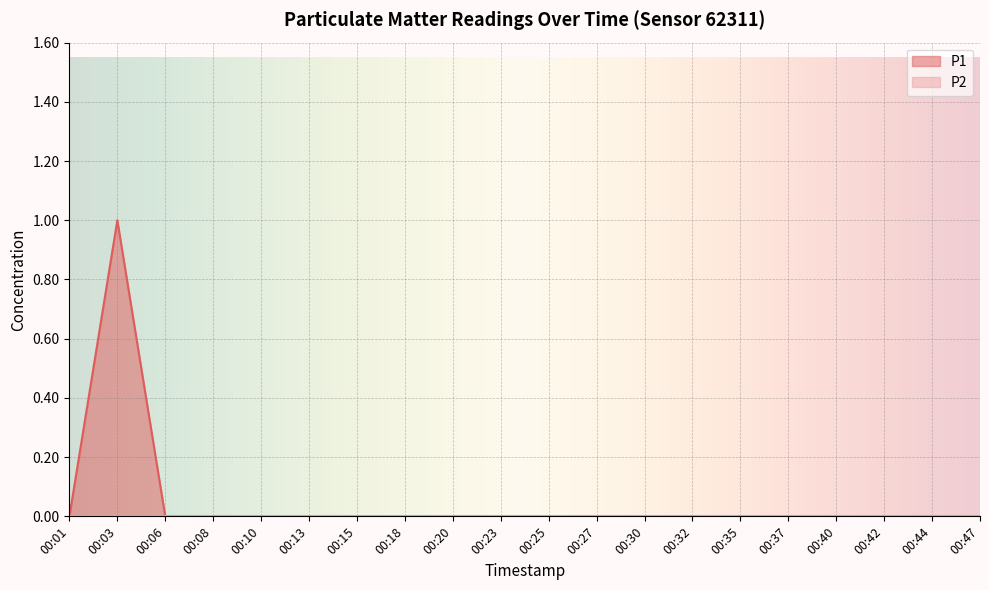

Count the number of categories in the chart.

20